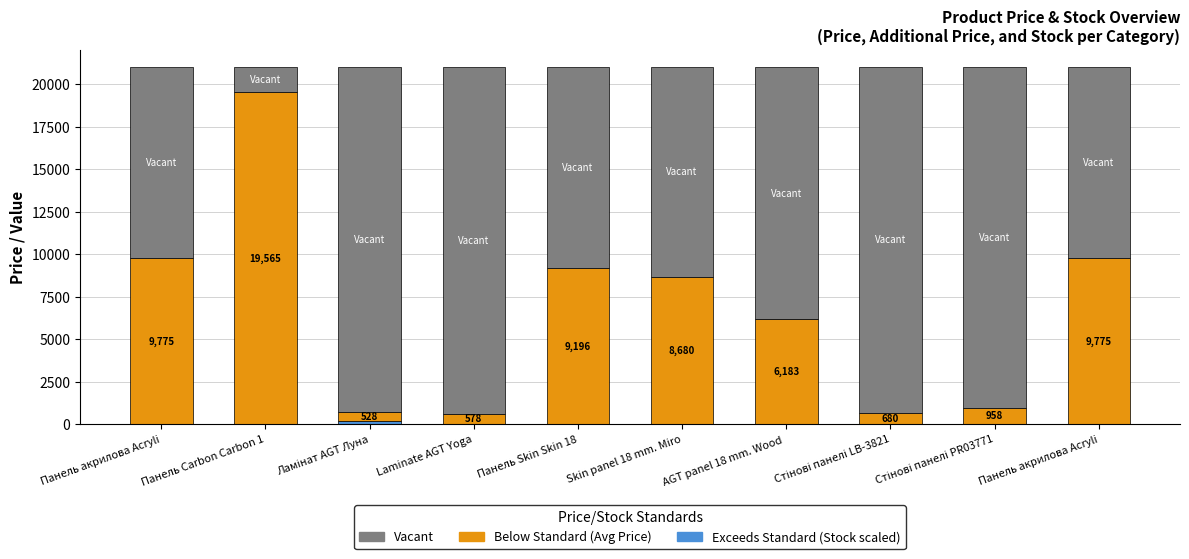

What is the label of the 2nd bar from the right?

Стінові панелі PR03771